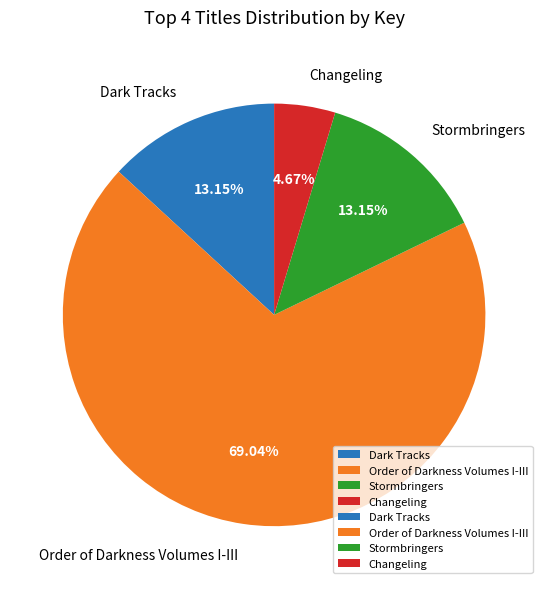

To the nearest percent, what is the difference between the largest and smallest slice percentages?

64%